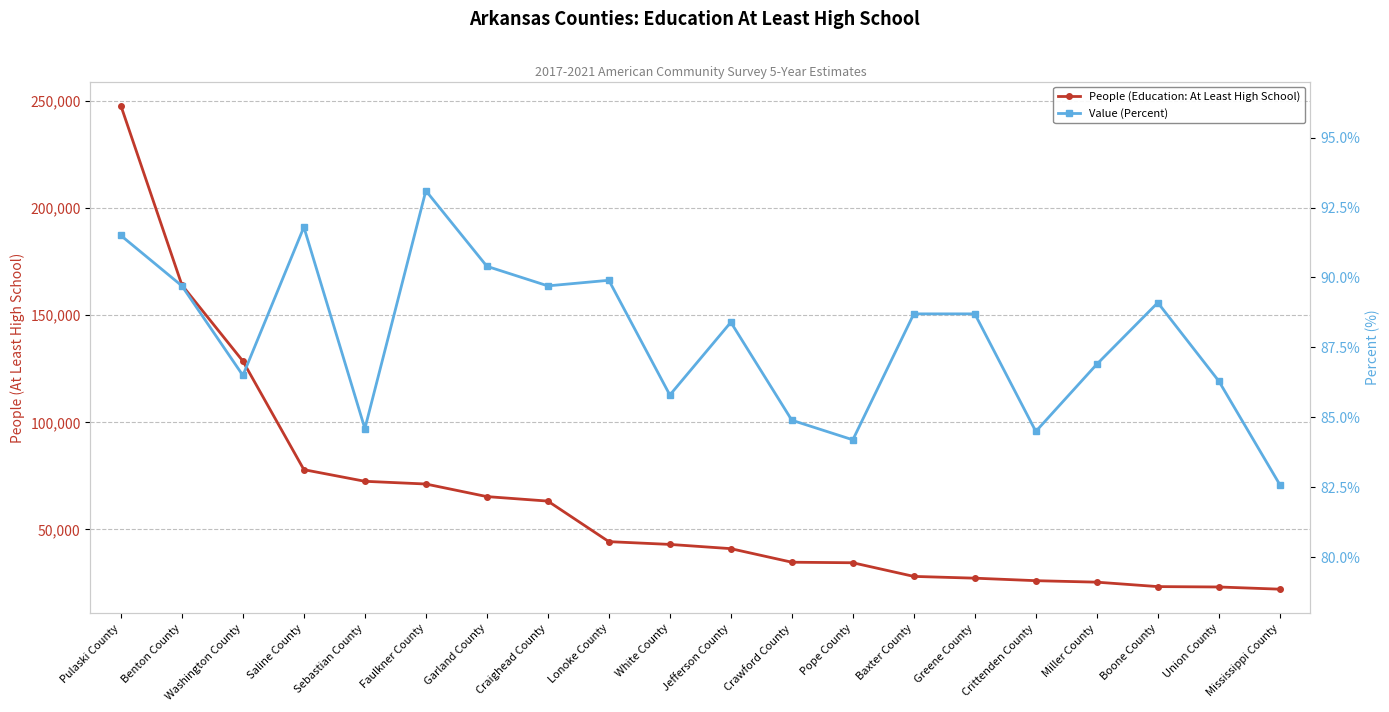

How many values in the Value (Percent) series exceed 88?

11